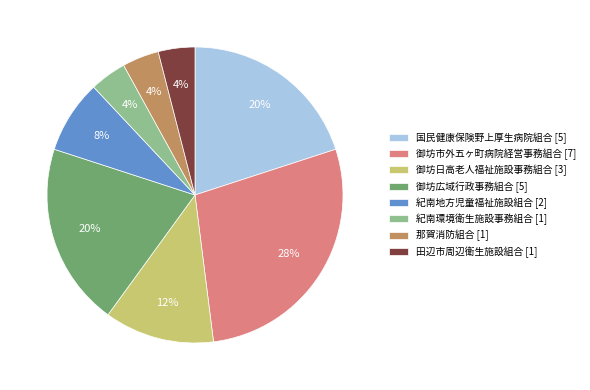

Is the sum of 田辺市周辺衛生施設組合 and 紀南地方児童福祉施設組合 greater than half?

No